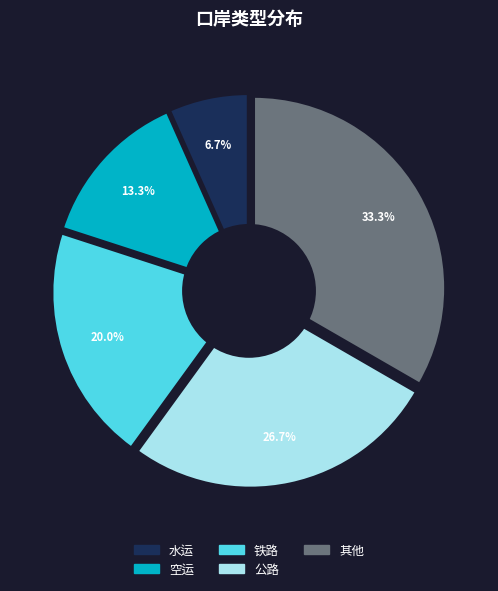

To the nearest percent, what percentage of the pie is 铁路?

20%